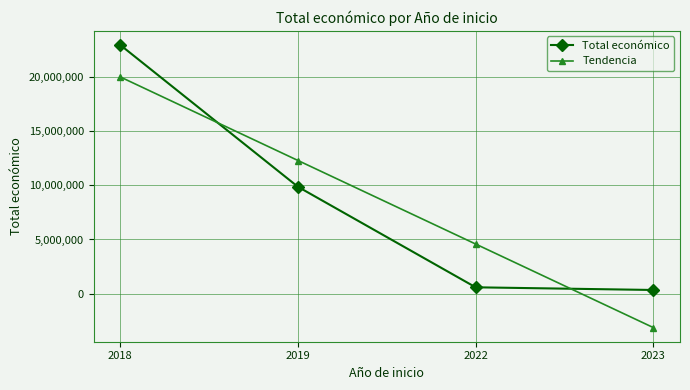

List the series in order of their peak value, lowest first.

Tendencia, Total económico